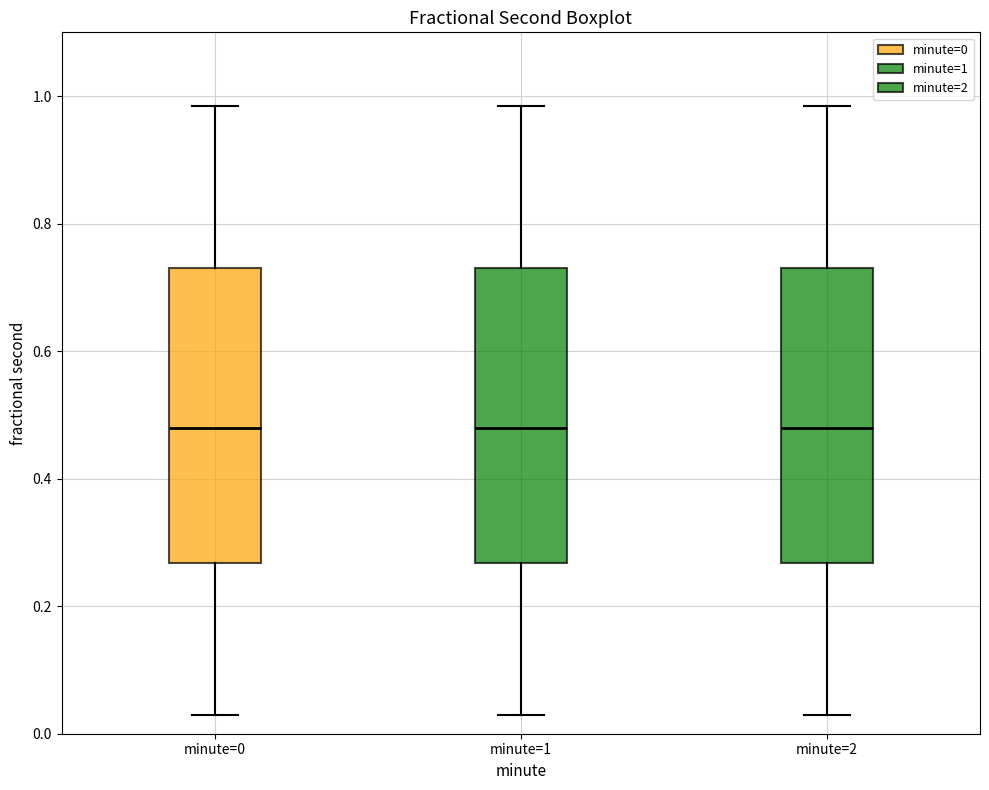

Reading left to right, transcribe this box plot: for each box, give where its median line is, the range the box spans, and where its two whiskers end, as read against the y-axis. The values are not printed on the chart, so give them approximately, as read against the axis.

minute=0: median 0.48, box 0.26 to 0.74, whiskers 0.02 to 0.98
minute=1: median 0.48, box 0.26 to 0.74, whiskers 0.02 to 0.98
minute=2: median 0.48, box 0.26 to 0.74, whiskers 0.02 to 0.98